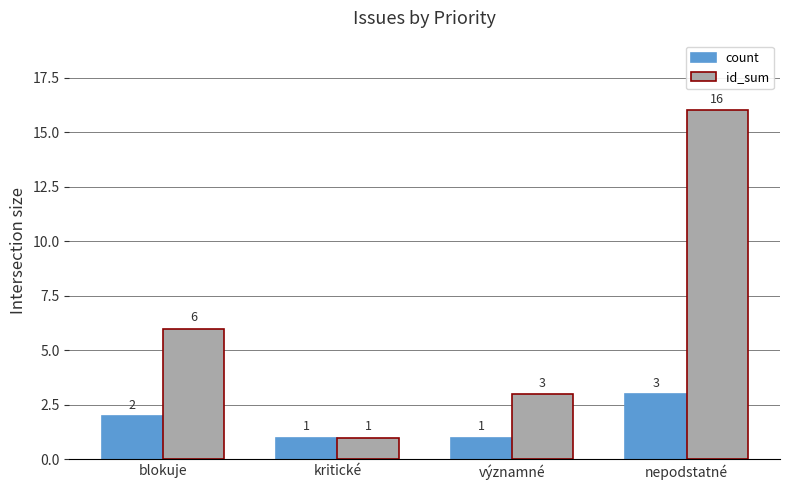

What is the total value across all series at nepodstatné?

19